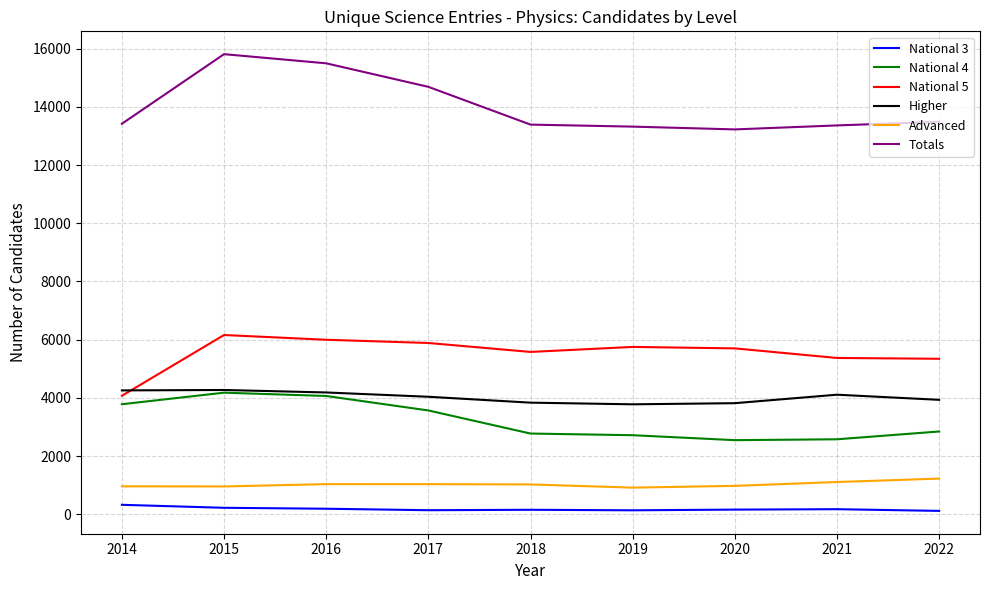

The National 4 series shows 2581 at 2021. True or false?

True